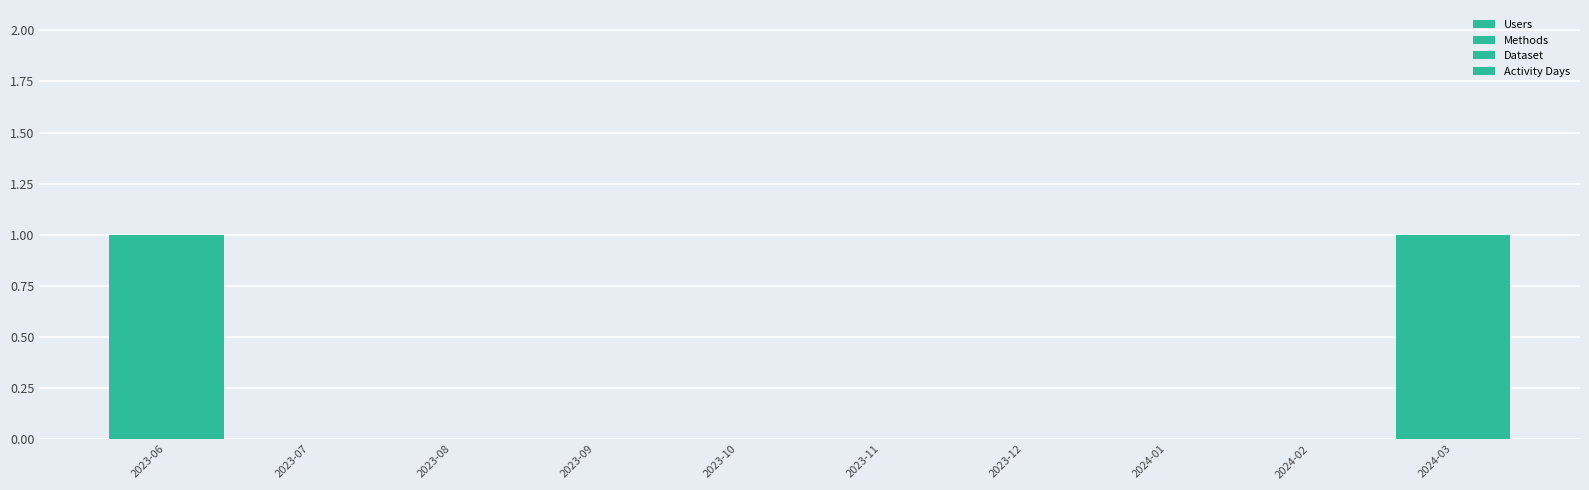

How many groups of bars are there?

10